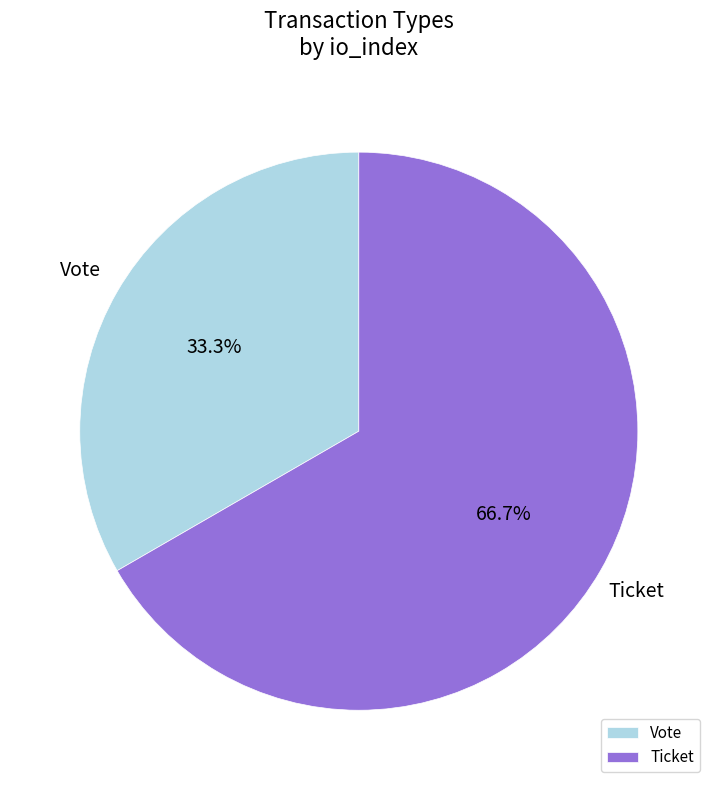

What is the total percentage of Ticket and Vote?

100.0%